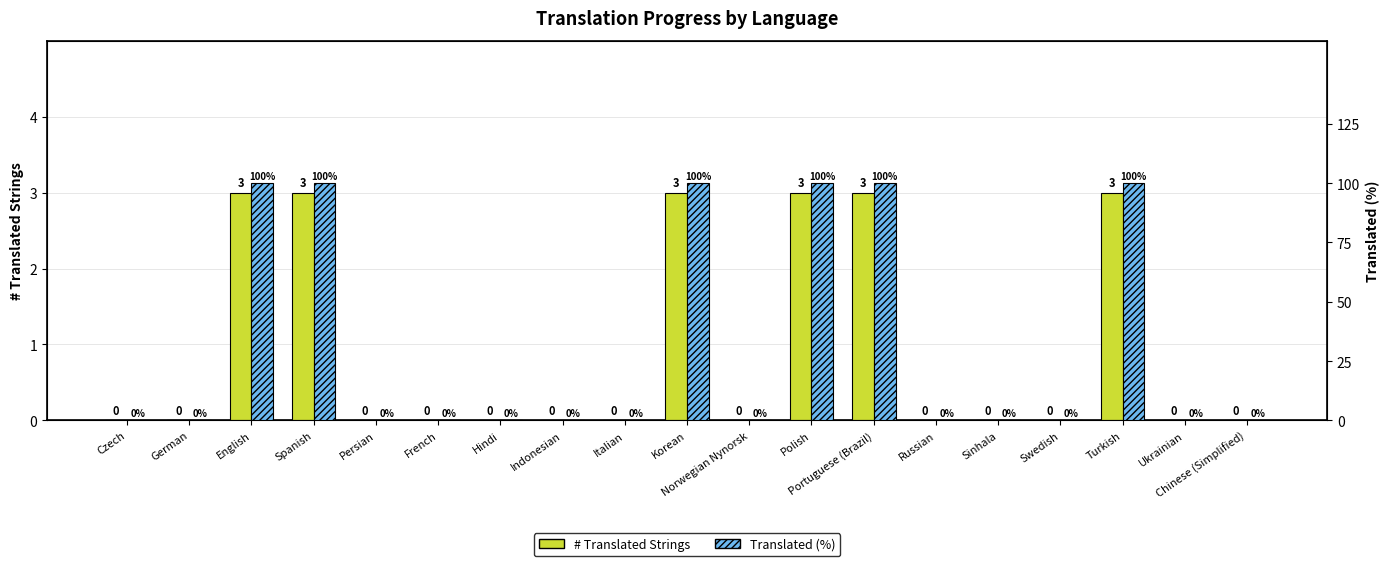

How many groups of bars are there?

19